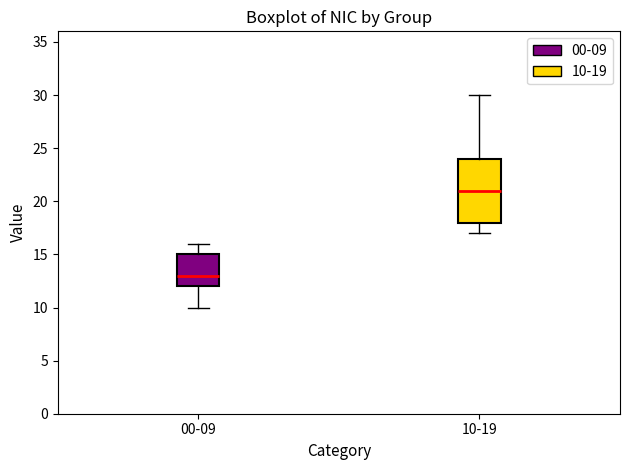

Which box has the highest median line?

10-19